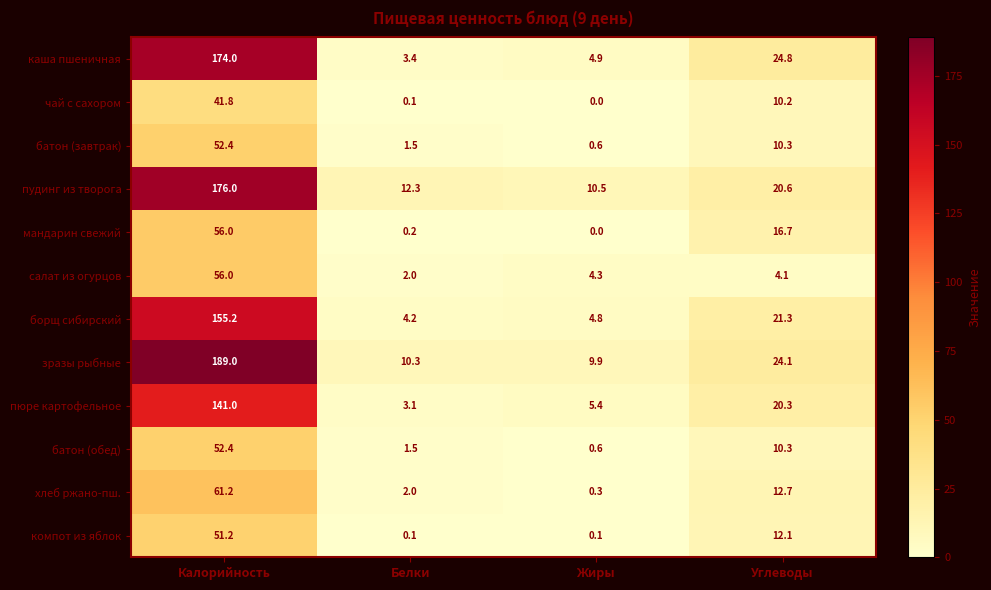

Which series has the widest spread of values?

зразы рыбные